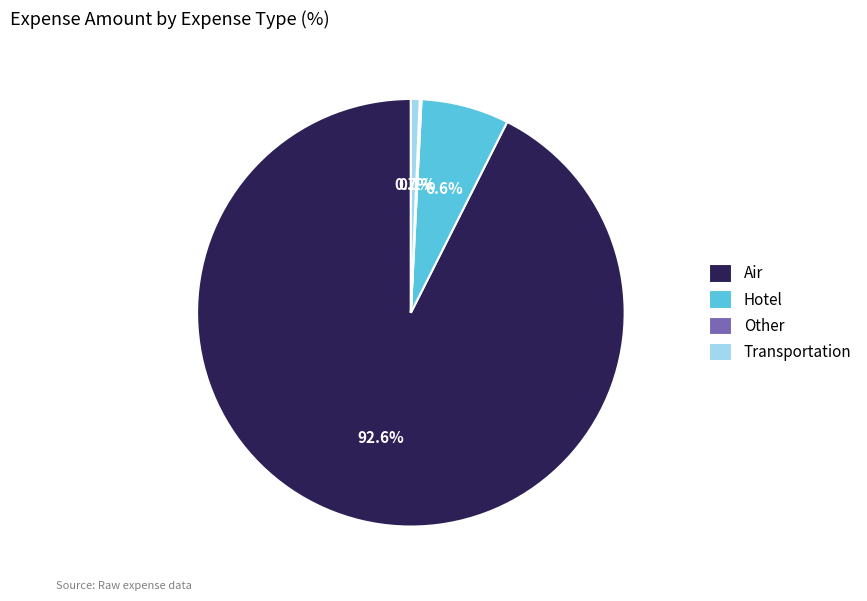

How much of the chart is everything except Transportation?

99.3%